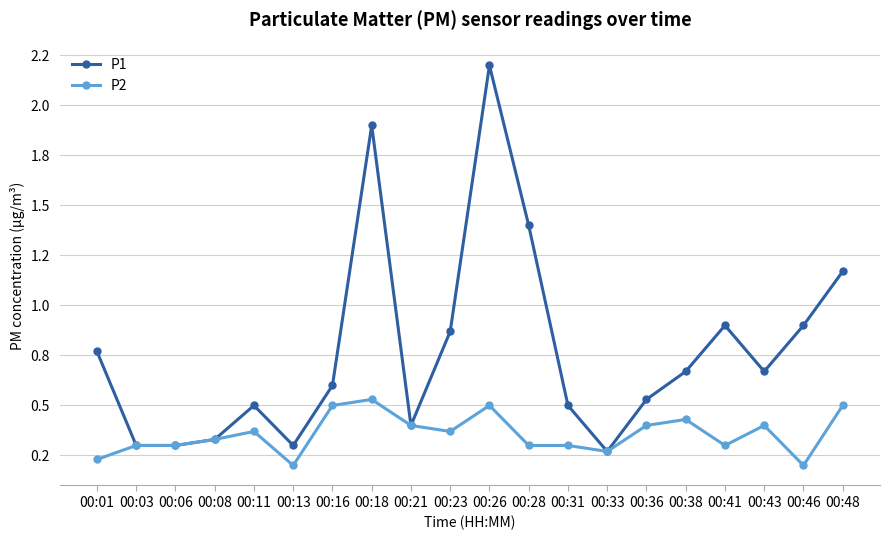

What is the smallest value displayed?

0.2